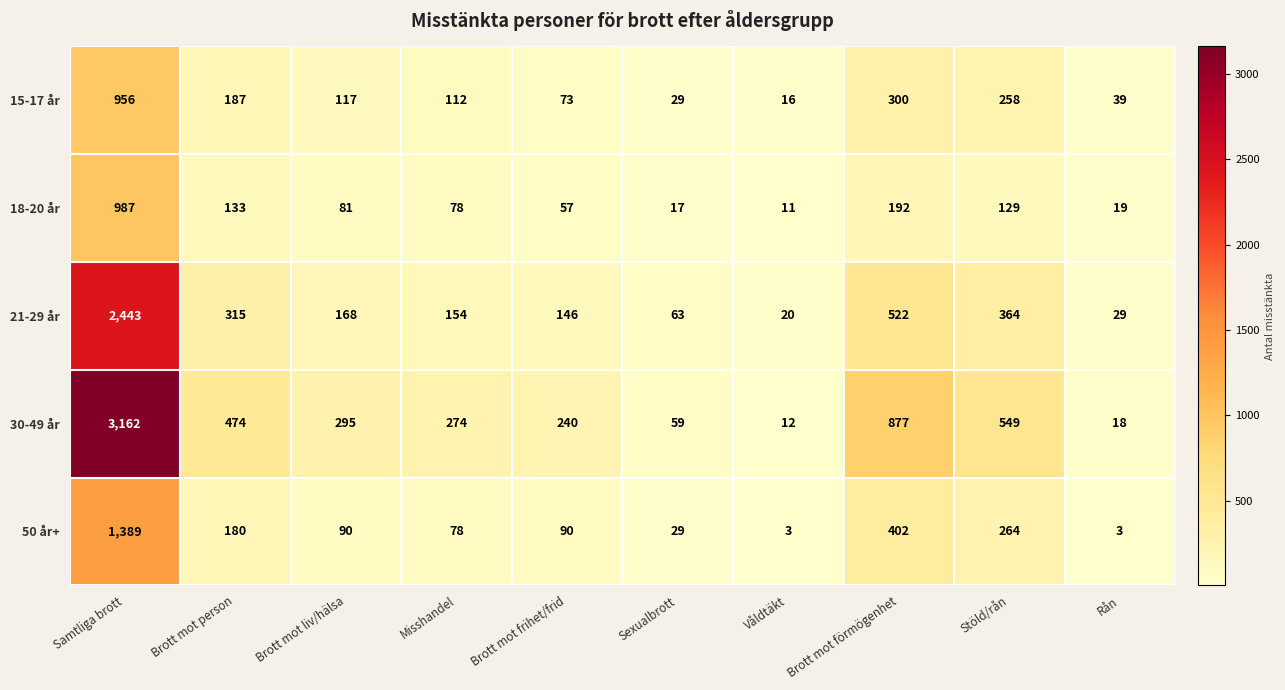

The 15-17 år series shows 187 at Brott mot person. True or false?

True